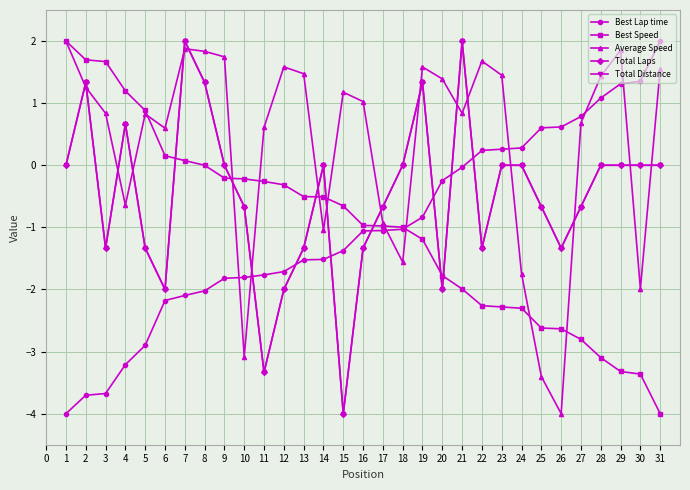

Is this an area chart (filled region under the line)?

No